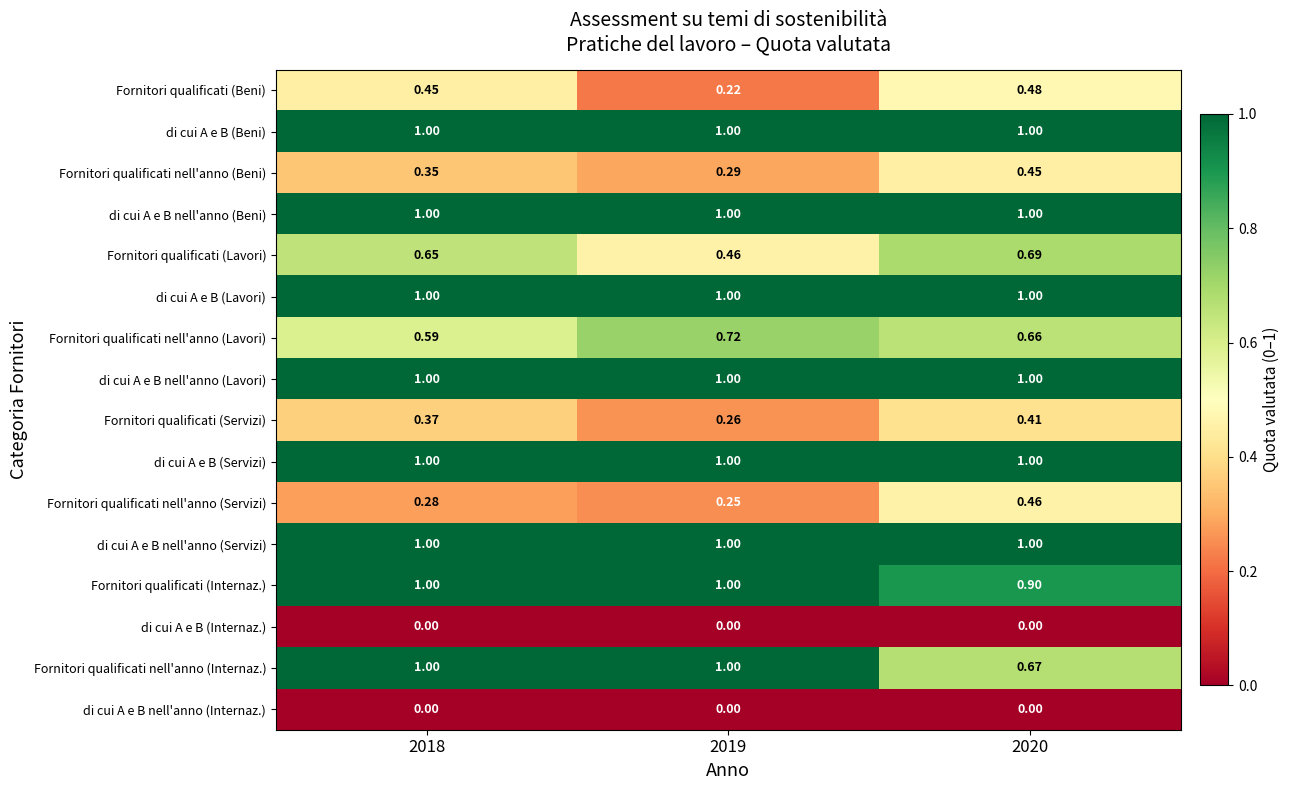

Which series has the widest spread of values?

Fornitori qualificati nell'anno (Internaz.)